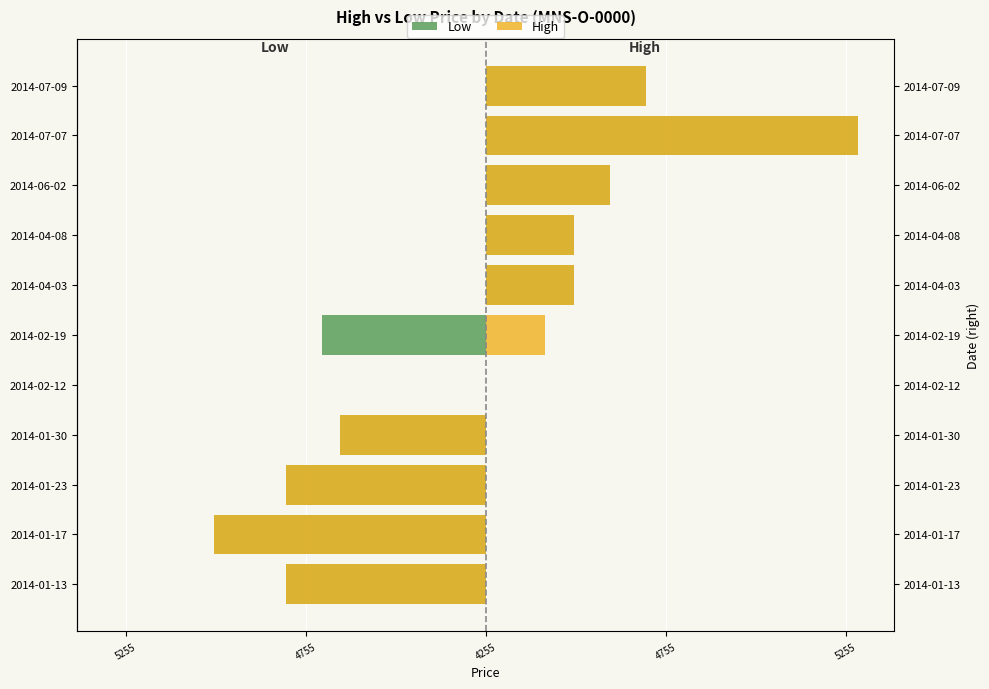

What is the average value of the High series?

19